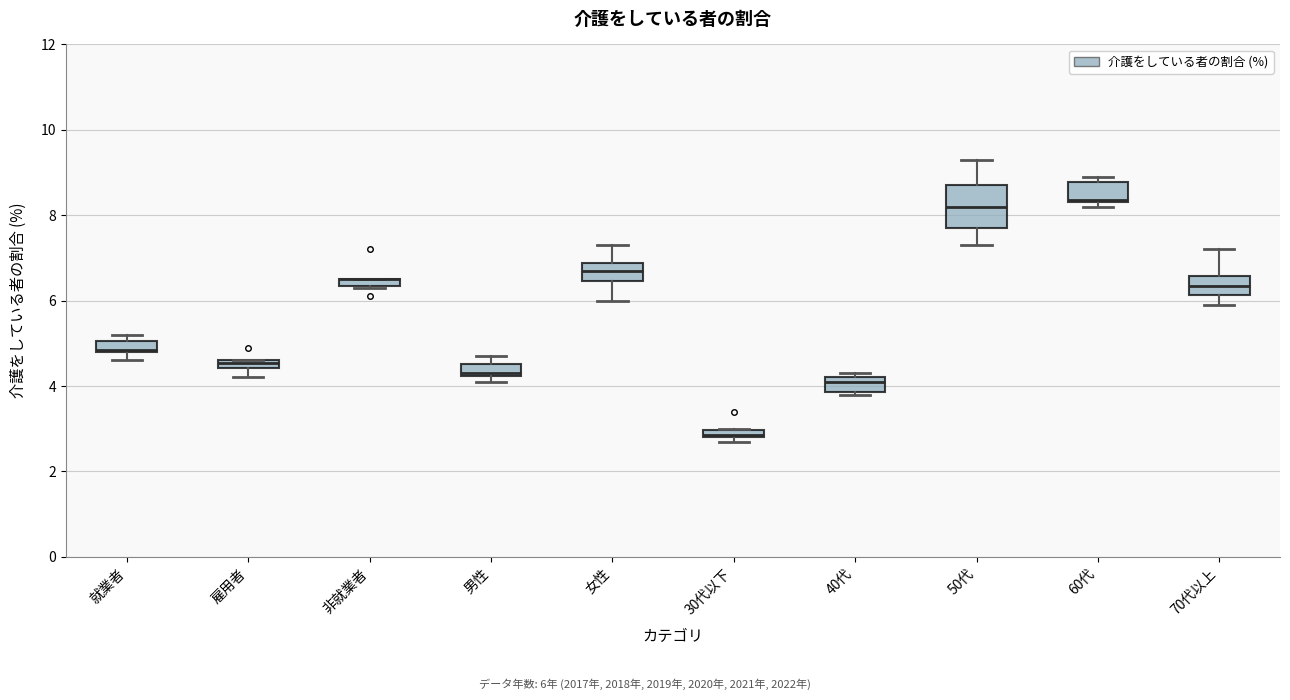

Comparing the boxes themselves (not the whiskers), which one is the tallest?

50代